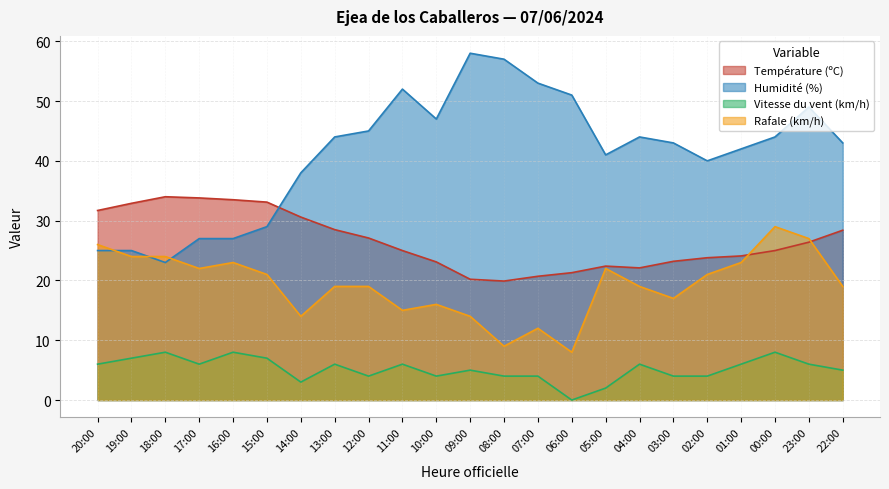

True or false: Vitesse du vent (km/h) and Rafale (km/h) cross at least once.

False